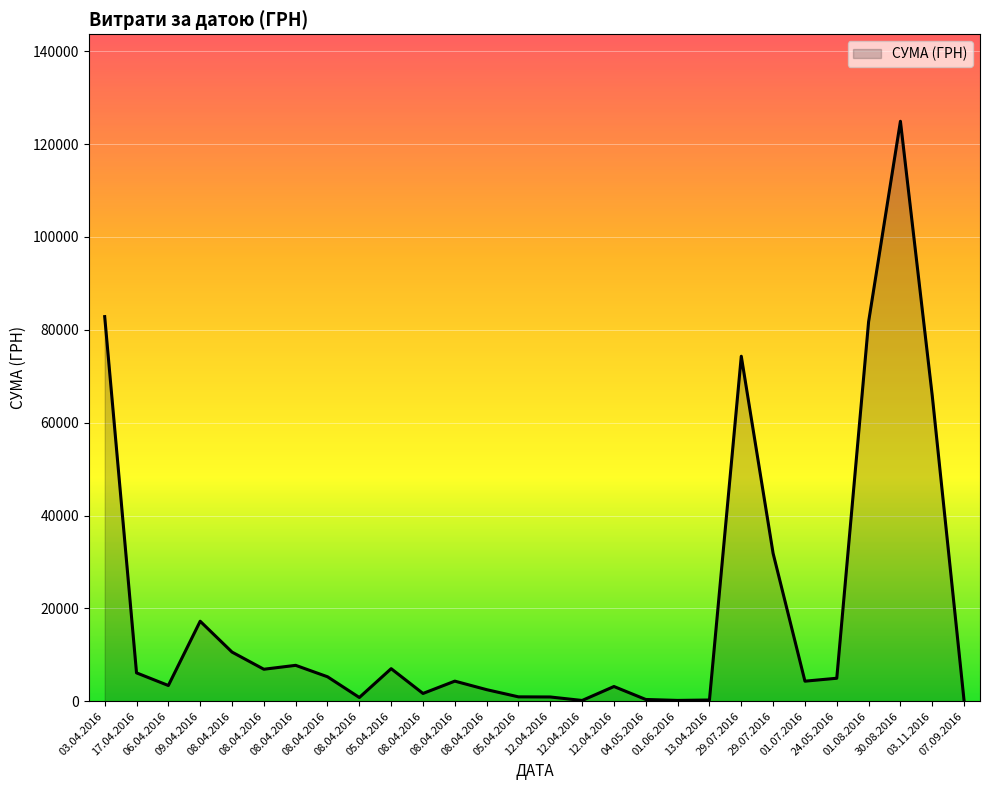

How many interior local peaks (higher than both neighbors) does the data have?

7